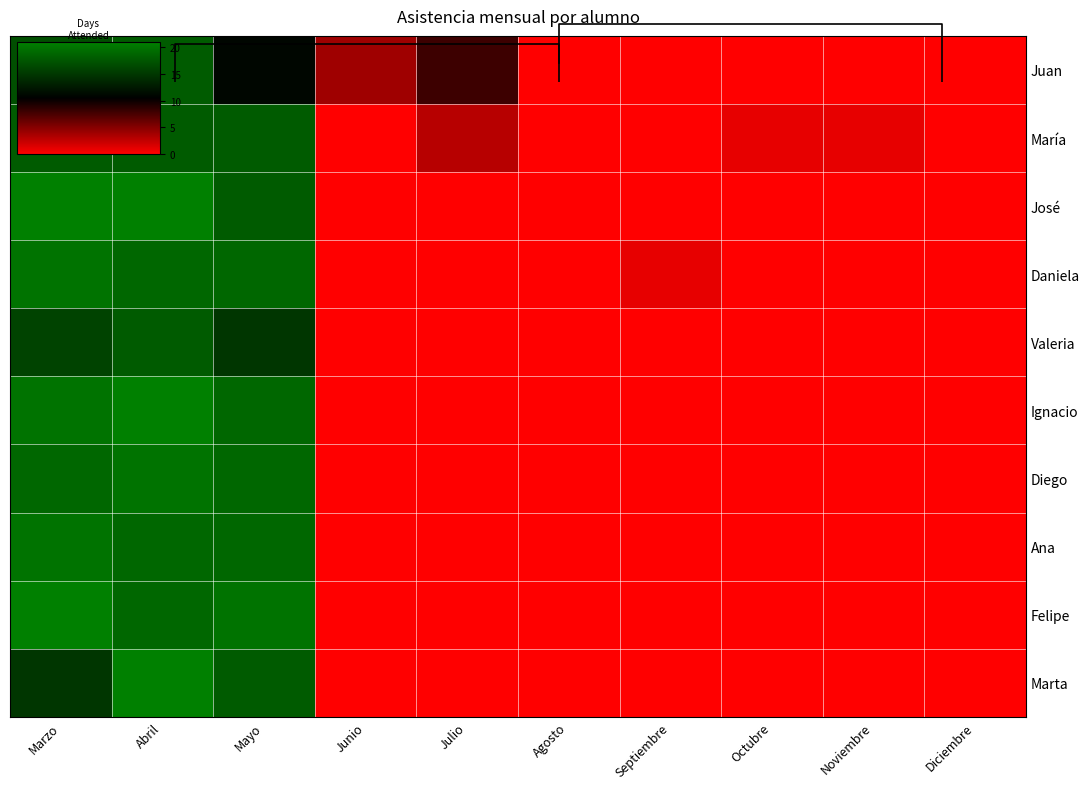

What is the sum of all Ana values?

58